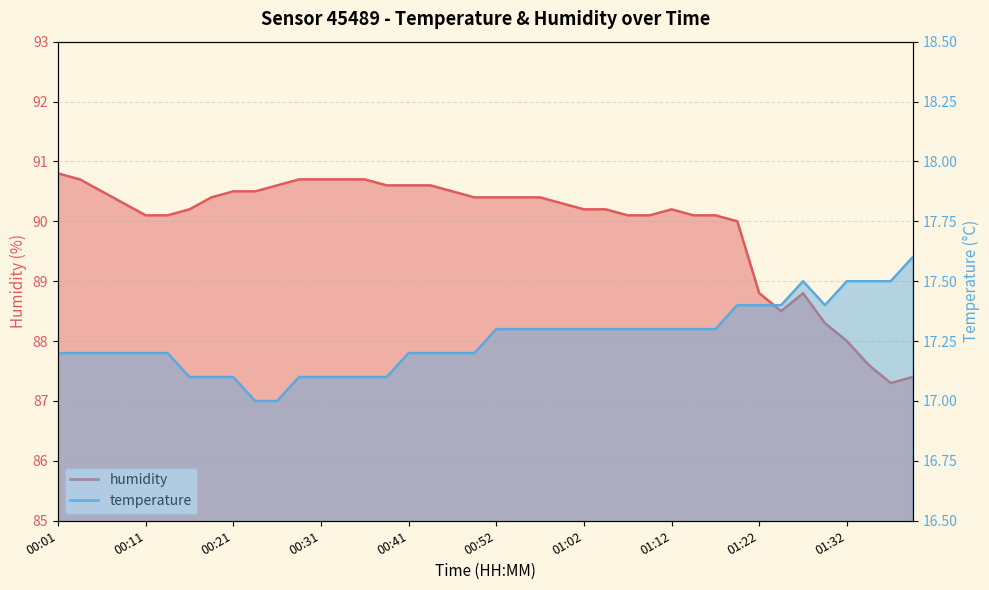

What is the maximum value shown in the chart?

90.8